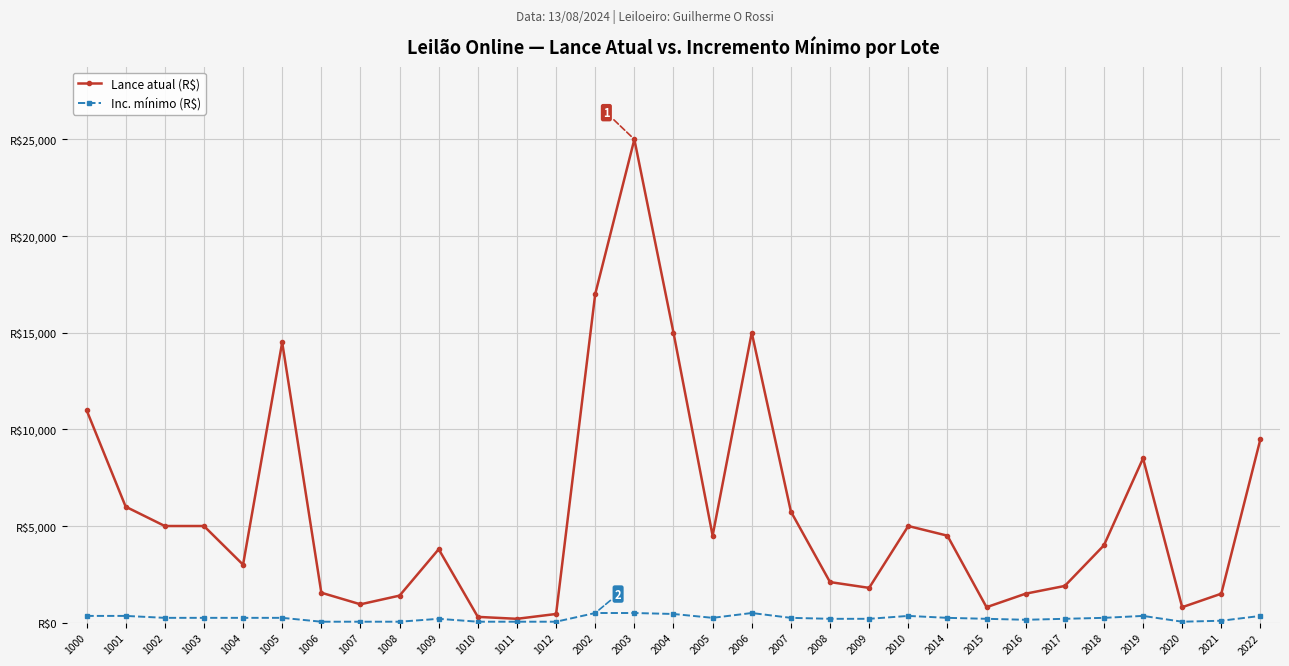

Is this an area chart (filled region under the line)?

No